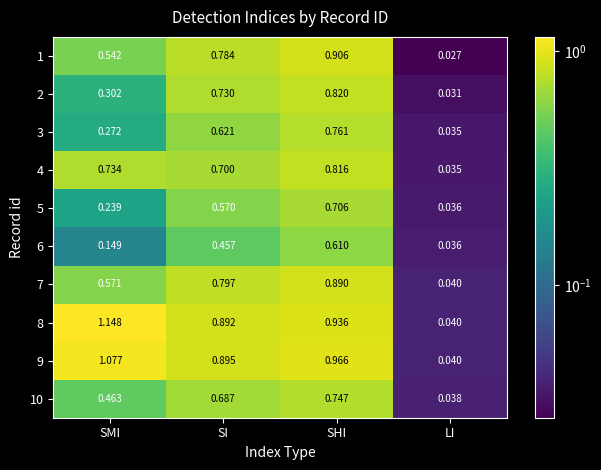

List the labels in order of 4 value, smallest first.

LI, SI, SMI, SHI